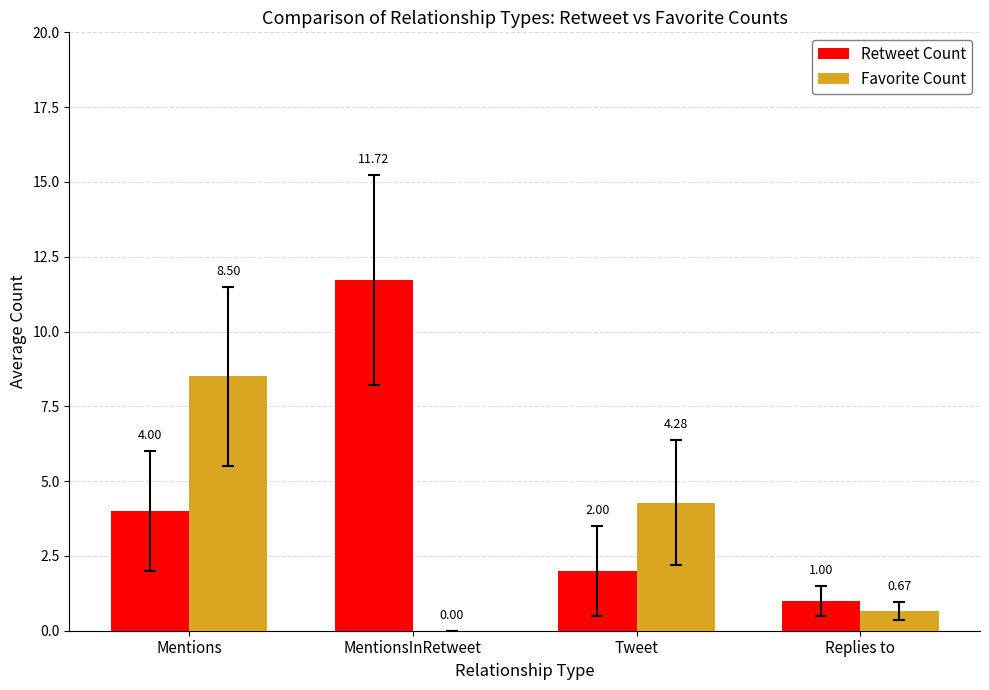

Are the bars horizontal?

No